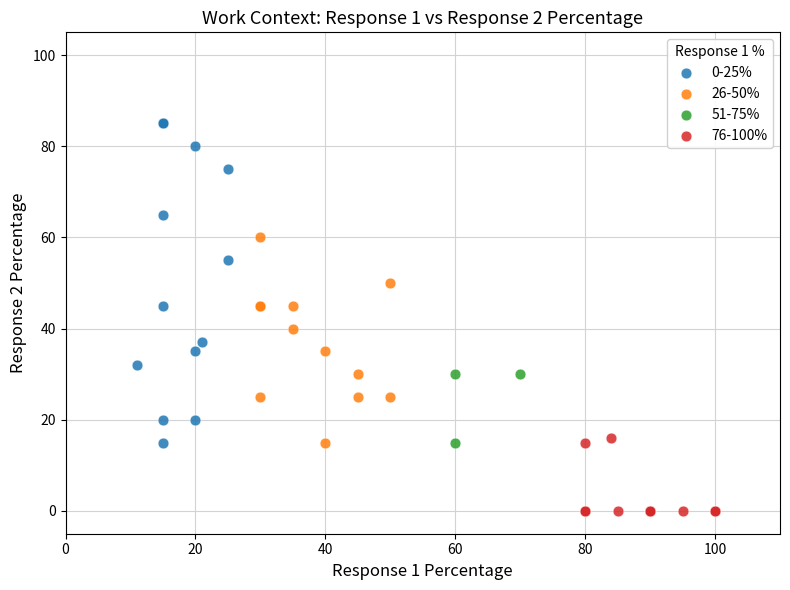

Which series has the largest Y range (max minus min)?

0-25%